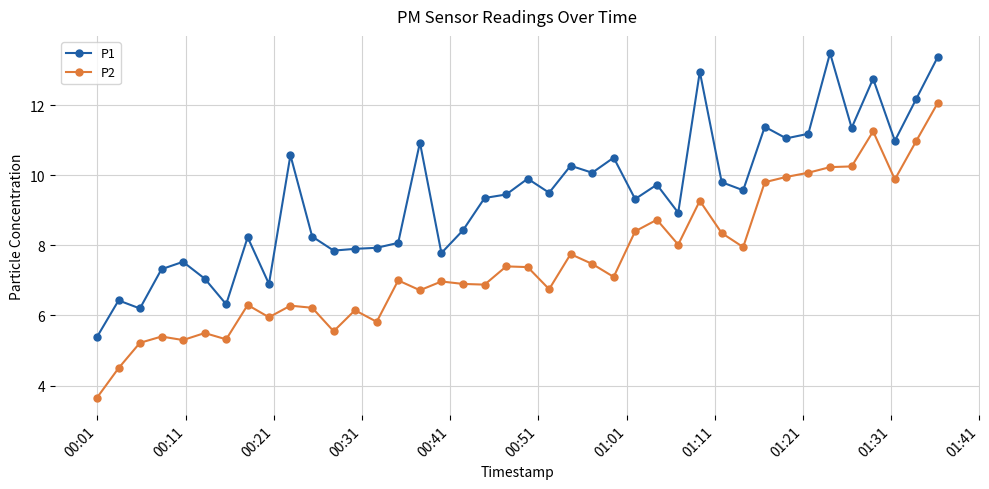

What is the greatest value displayed?

13.5